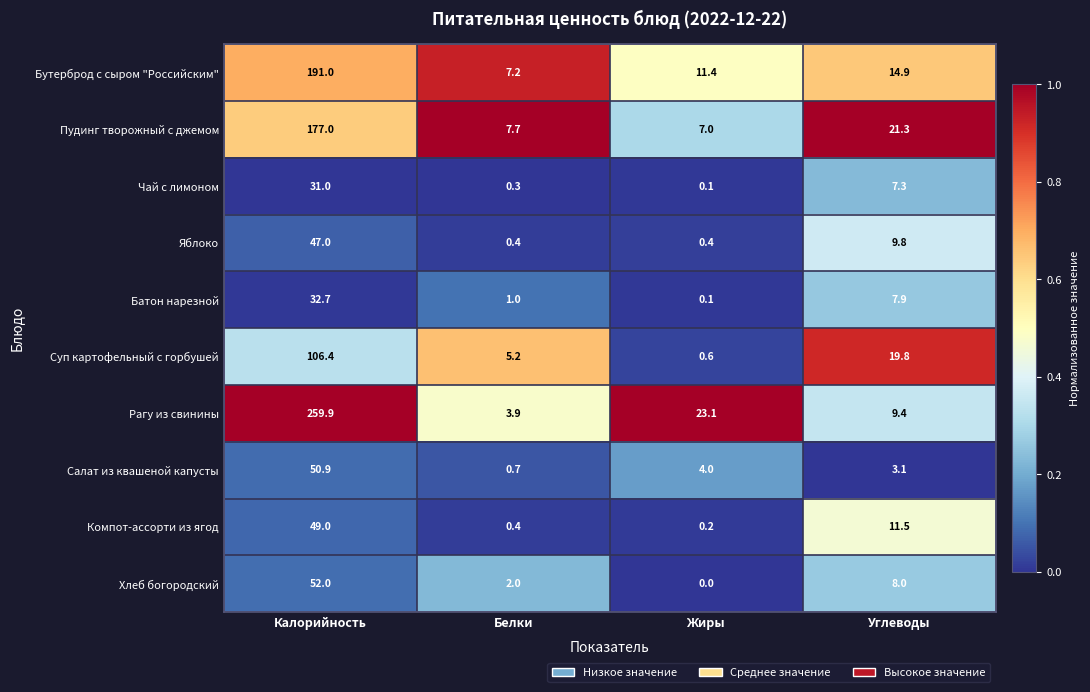

What value does the Чай с лимоном series have at Углеводы?

7.3